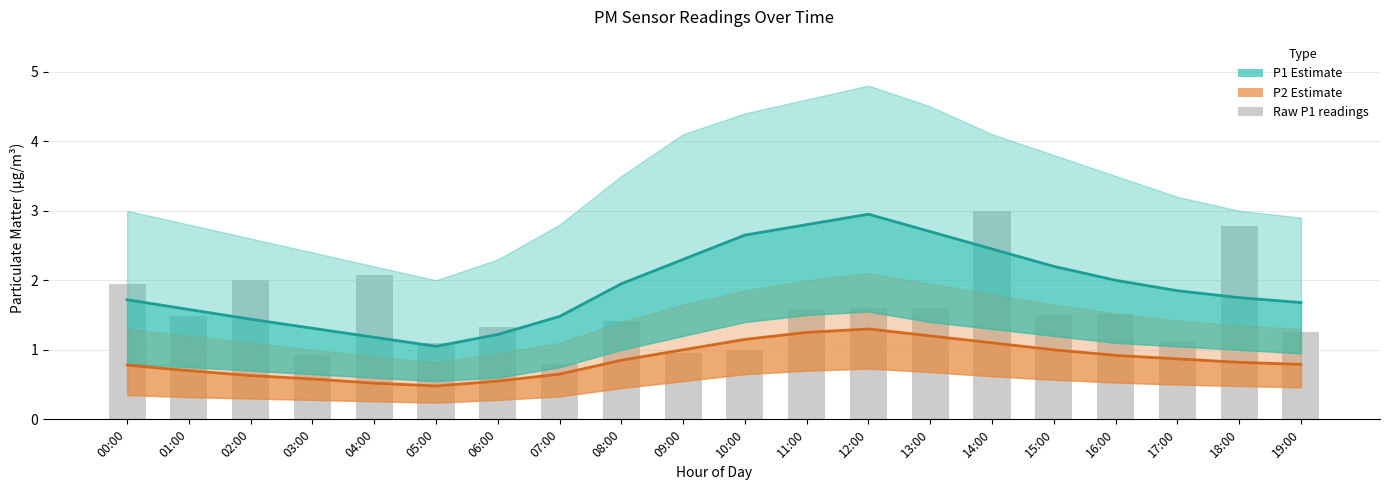

Reading right to left, extract all data points from this chart.

P1 Estimate: 1.7	1.8	1.9	2.0	2.2	2.5	2.7	3.0	2.8	2.6	2.3	1.9	1.5	1.2	1.1	1.2	1.3	1.4	1.6	1.7
P2 Estimate: 0.8	0.8	0.9	0.9	1.0	1.1	1.2	1.3	1.2	1.1	1.0	0.8	0.7	0.6	0.5	0.5	0.6	0.6	0.7	0.8
Raw P1 readings: 1.2	2.8	1.1	1.5	1.5	3.0	1.6	1.6	1.6	1.0	0.9	1.4	0.8	1.3	1.1	2.1	0.9	2.0	1.5	1.9